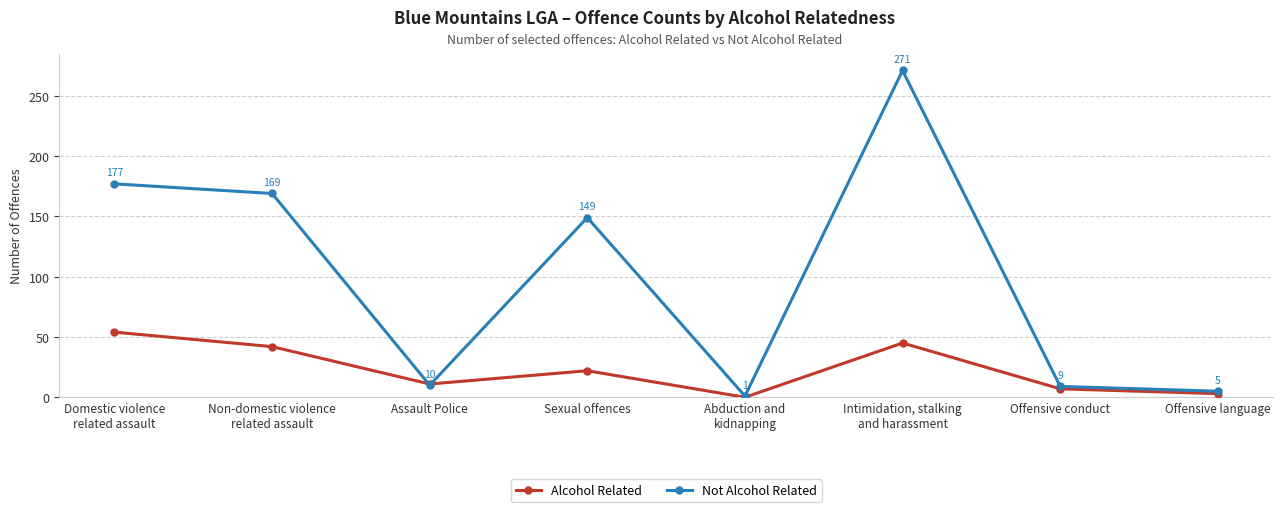

Is it true that Not Alcohol Related equals 149 at Sexual offences?

True